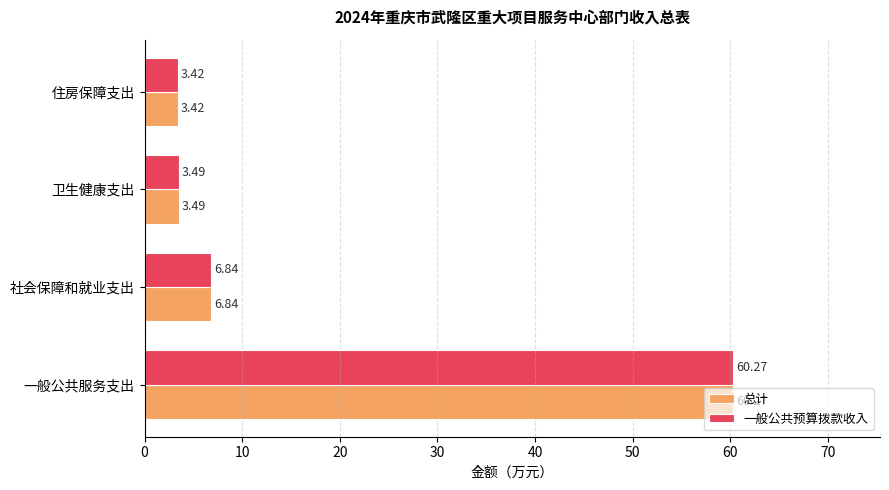

At which label is 一般公共预算拨款收入 closest to 31?

社会保障和就业支出